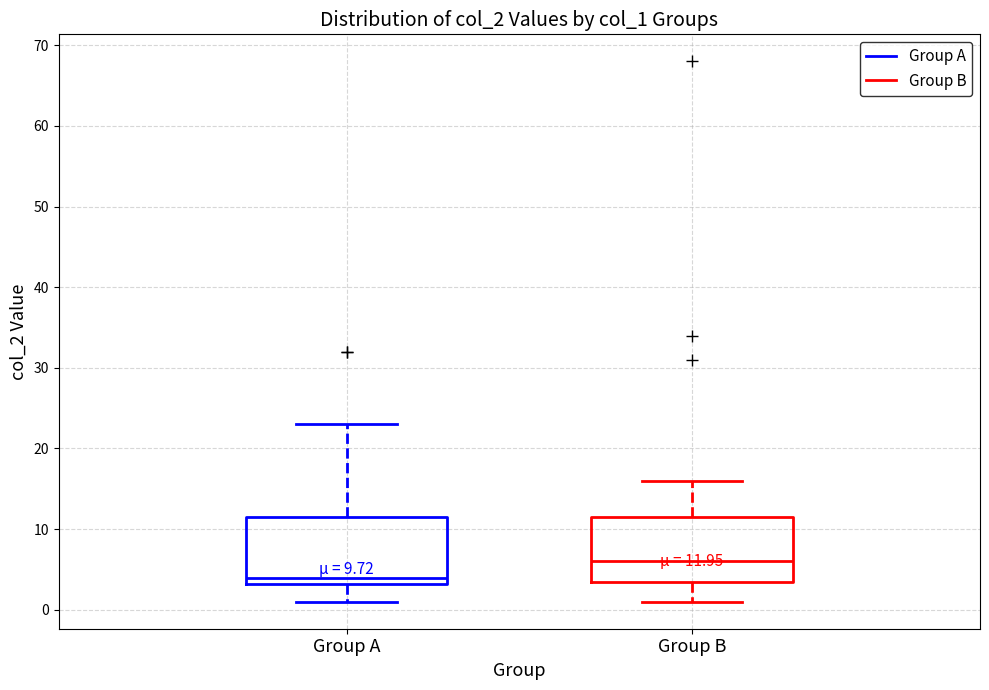

Which box has the lowest median line?

Group A